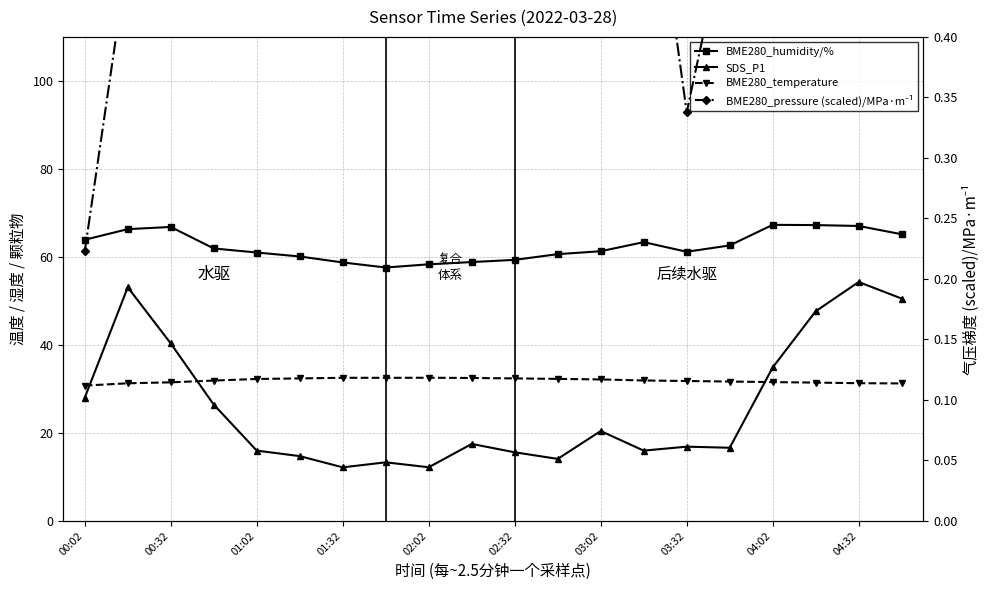

Reading left to right, transcribe all the data shown in this chart.

BME280_humidity/%: 63.9	66.3	66.8	61.9	61.0	60.1	58.7	57.6	58.3	58.8	59.3	60.6	61.3	63.4	61.2	62.6	67.3	67.2	67.0	65.2
SDS_P1: 28.0	53.1	40.3	26.4	16.0	14.7	12.2	13.3	12.2	17.5	15.6	14.1	20.4	16.0	16.9	16.6	34.9	47.6	54.3	50.5
BME280_temperature: 30.8	31.3	31.5	31.9	32.3	32.4	32.5	32.5	32.5	32.5	32.4	32.3	32.2	31.9	31.8	31.7	31.6	31.4	31.3	31.2
BME280_pressure (scaled)/MPa·m⁻¹: 0.2	0.5	0.5	0.6	0.6	0.6	0.6	0.6	0.7	0.6	0.5	0.6	0.6	0.6	0.3	0.5	0.5	0.4	0.4	0.4